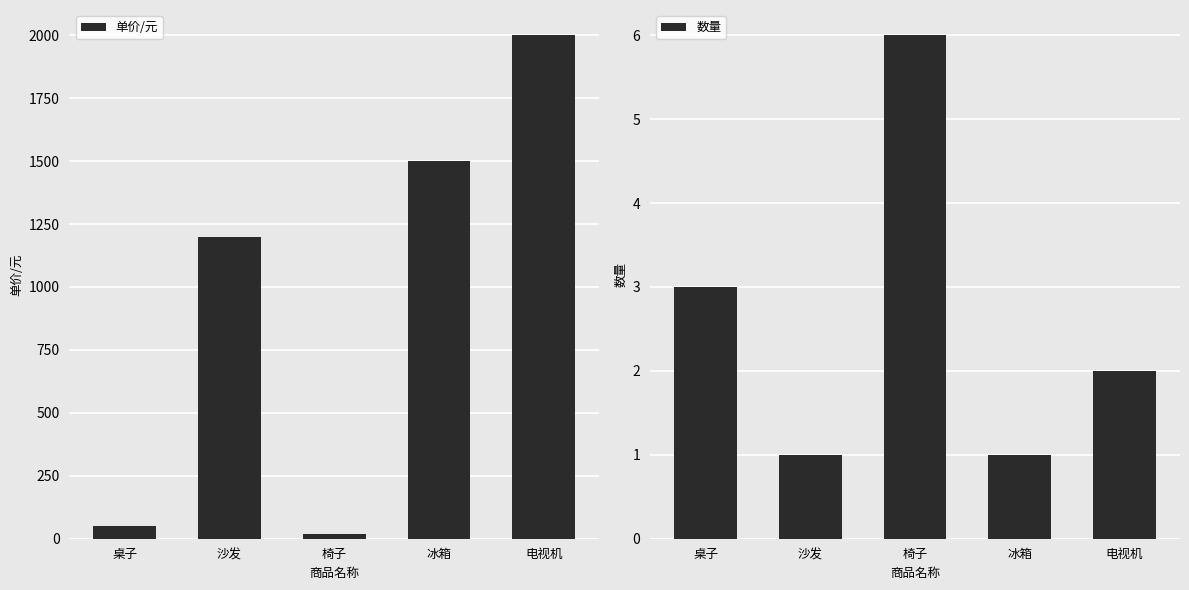

The 单价/元 series shows 3264 at 电视机. True or false?

False